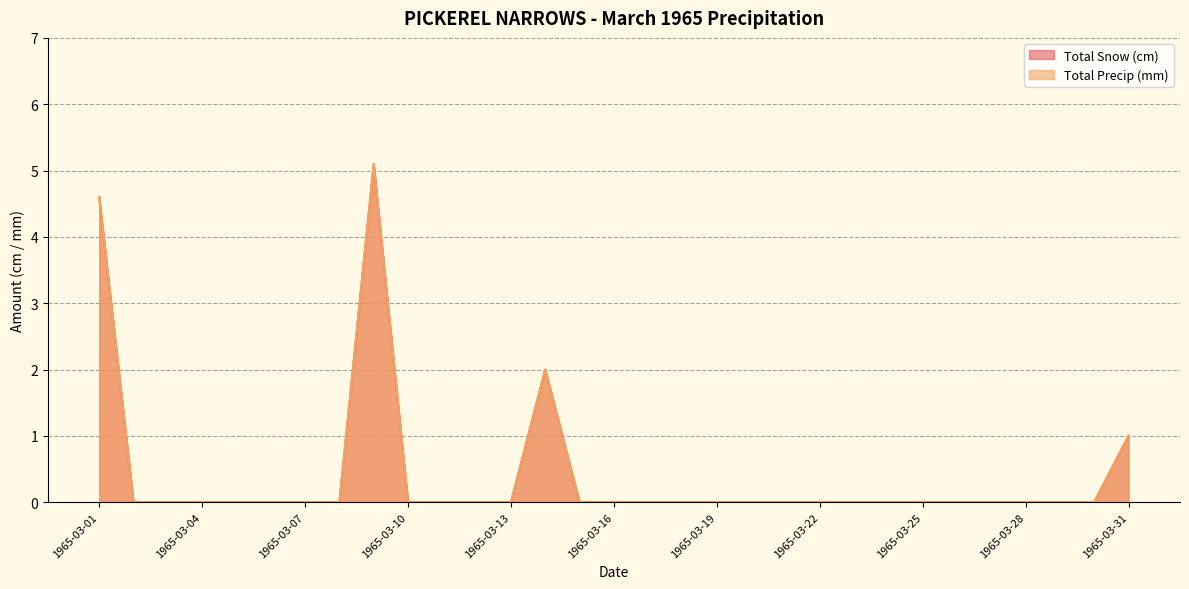

Which has a higher value, 1965-03-14 or 1965-03-25?

1965-03-14